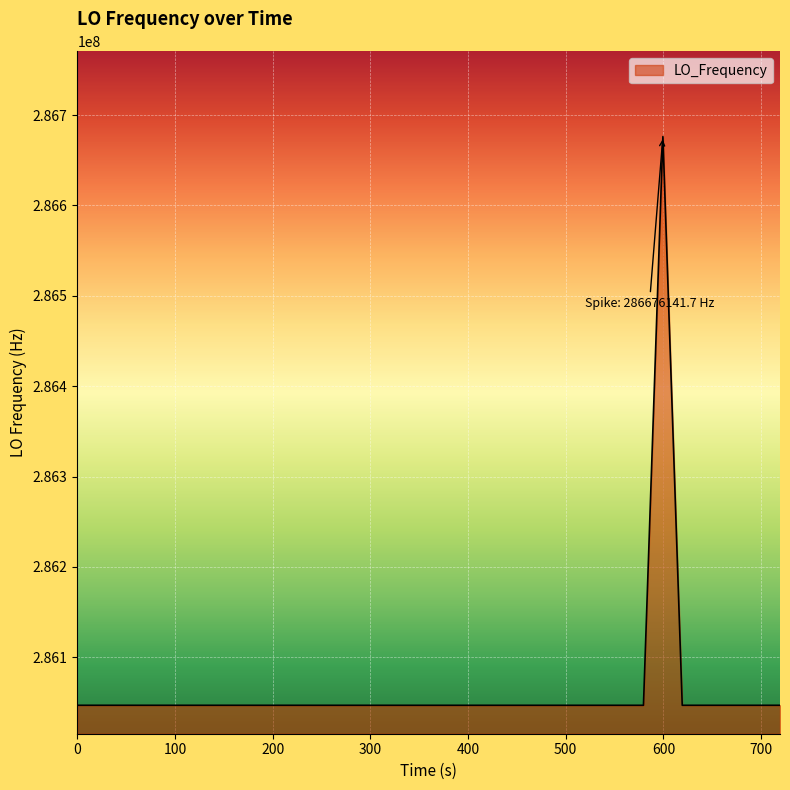

What is the average value?

286062722.3